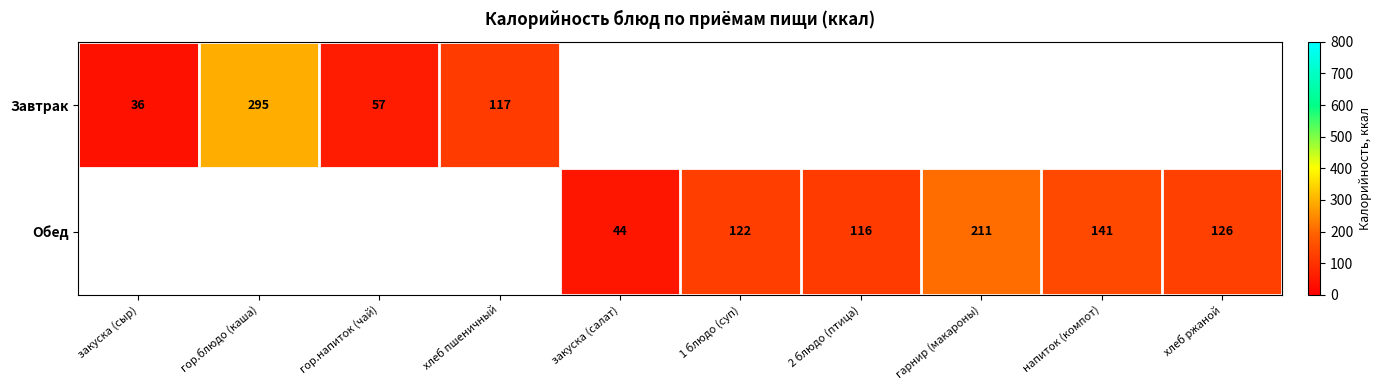

What is the difference between the Обед values at хлеб ржаной and 2 блюдо (птица)?

10